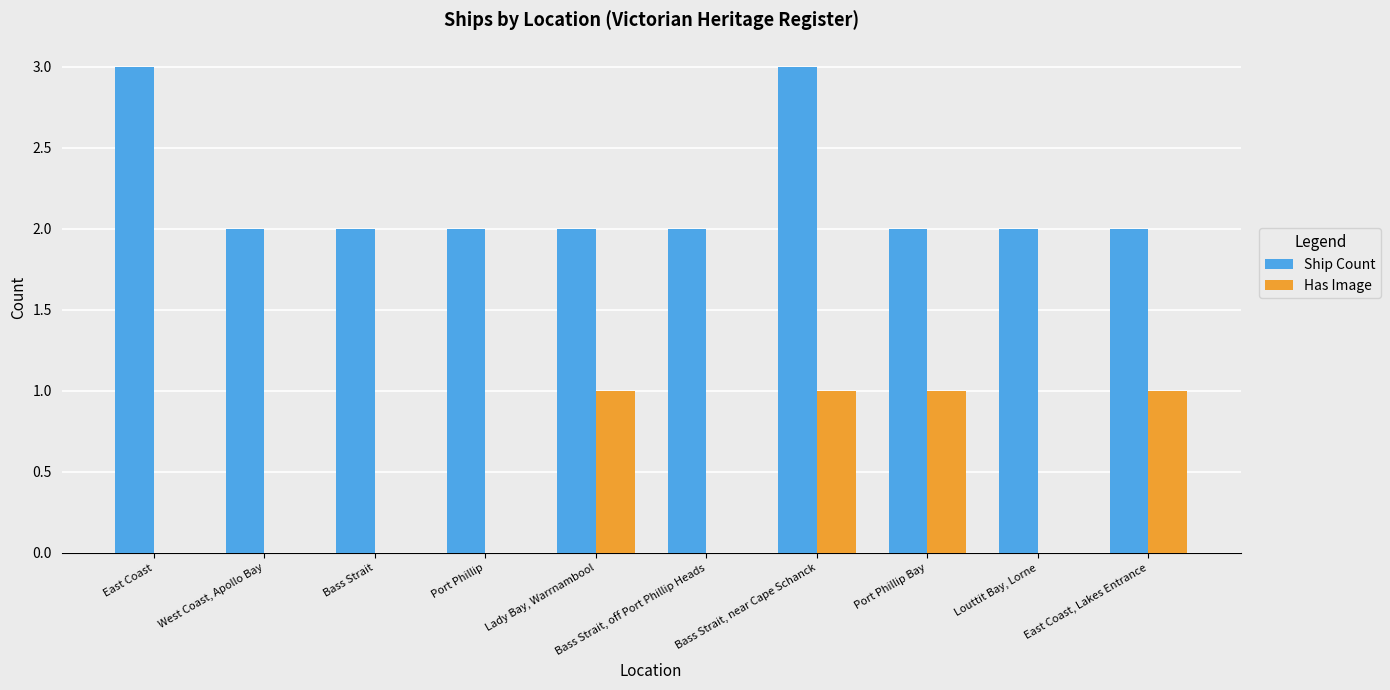

Is the value of Ship Count at Bass Strait, off Port Phillip Heads greater than the value of Has Image at West Coast, Apollo Bay?

Yes